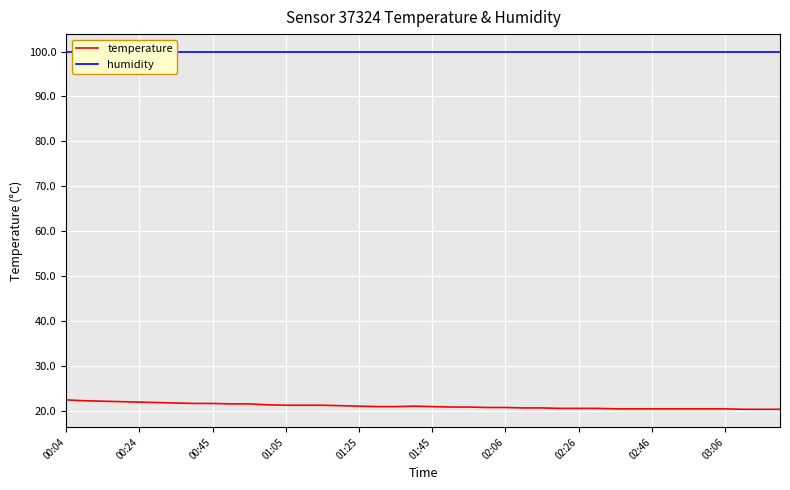

Is it true that humidity equals 162.5 at 18?

False